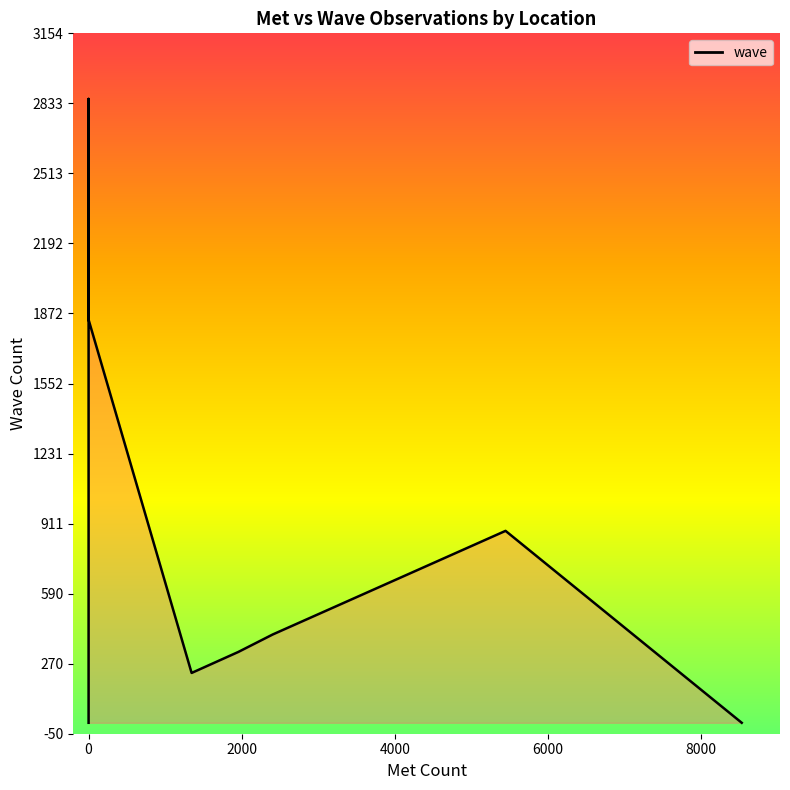

What position from the left is 10?

11